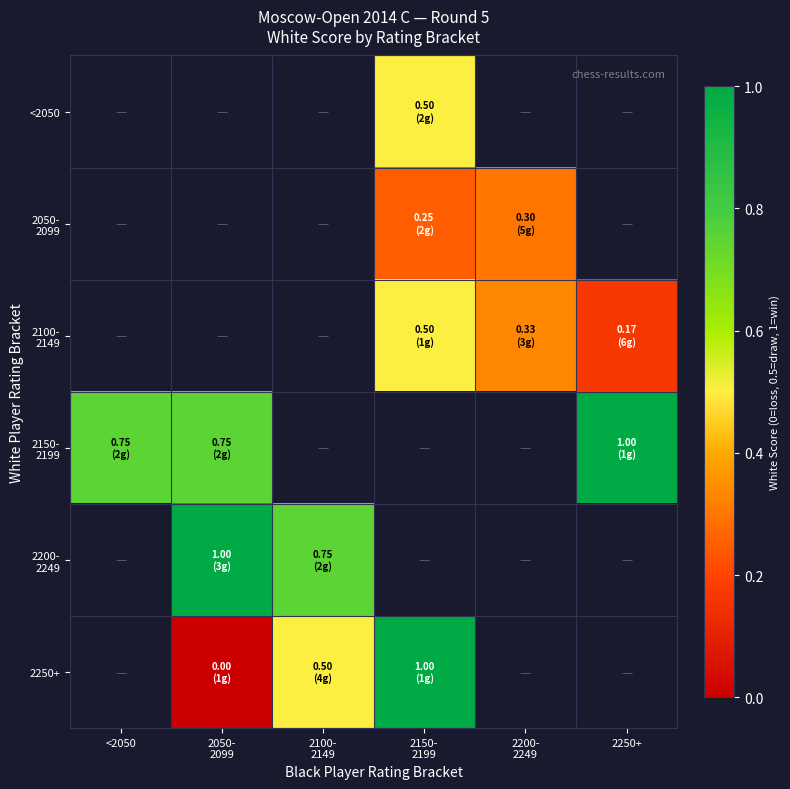

How many distinct data groups are displayed?

6